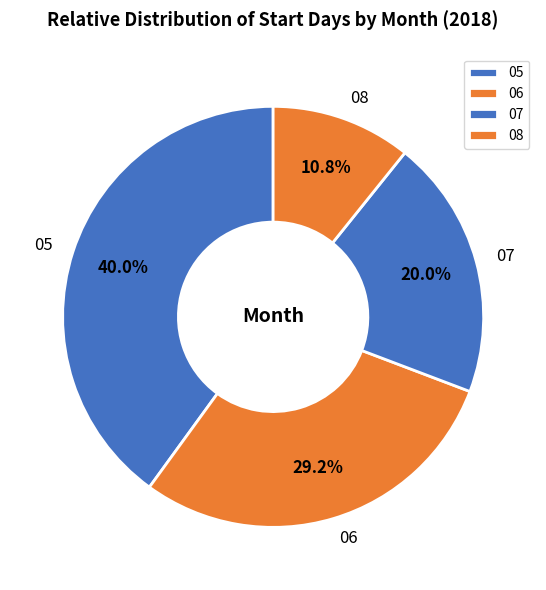

Rank the categories by value from lowest to highest.

08, 07, 06, 05